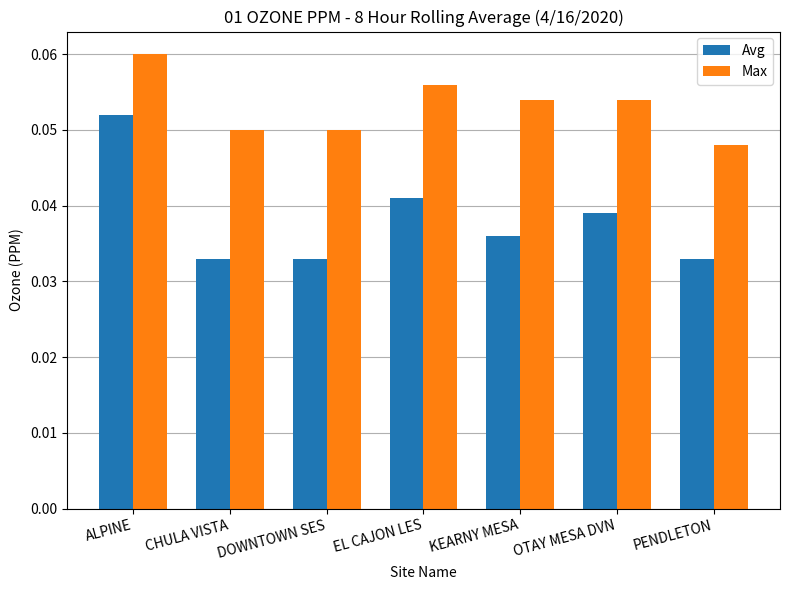

How many Max values are between 0 and 1?

7